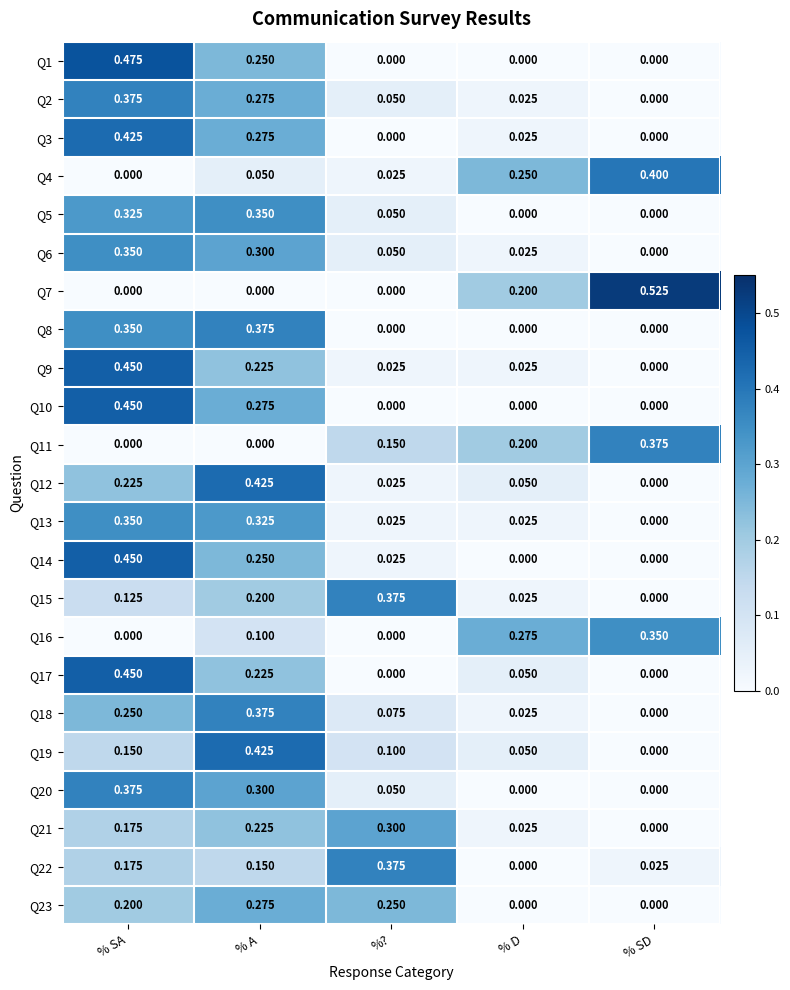

At which category does the chart reach its peak across all series?

% SD